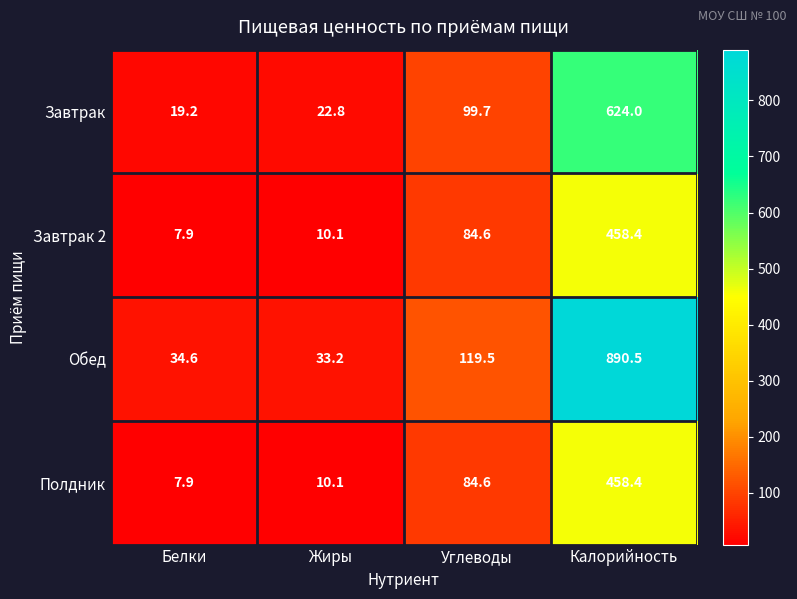

What is the average value of the Завтрак series?

191.4